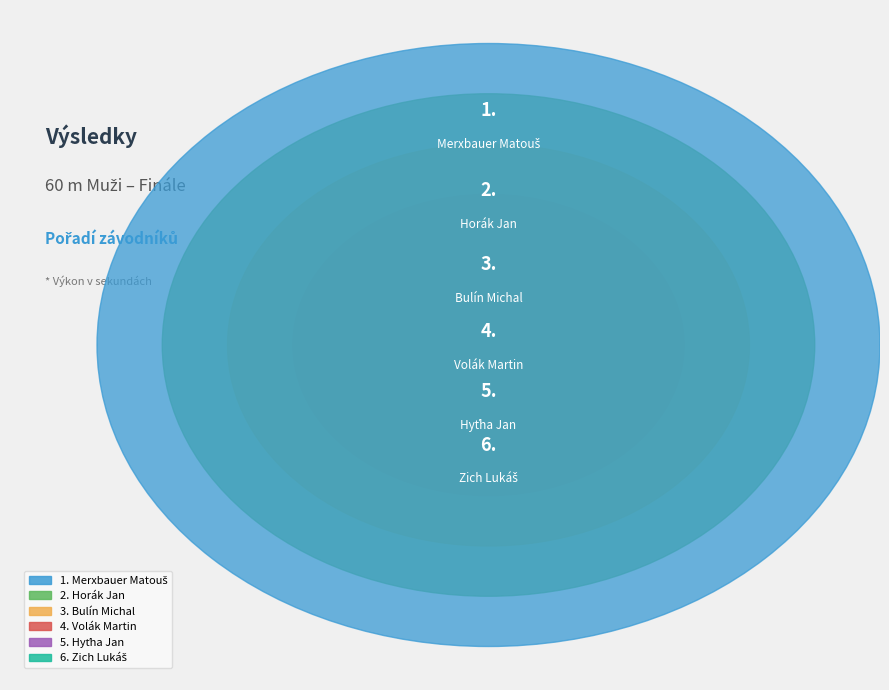

To the nearest percent, what portion does Horák Jan represent?

16%